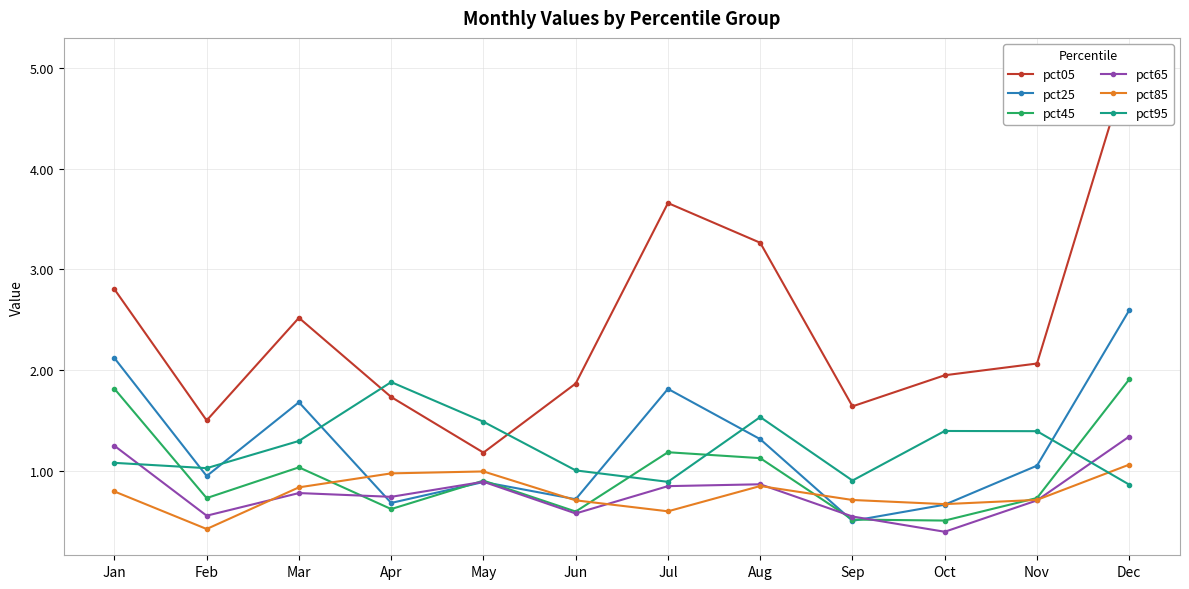

Which series changed the most between Mar and Jun?

pct25